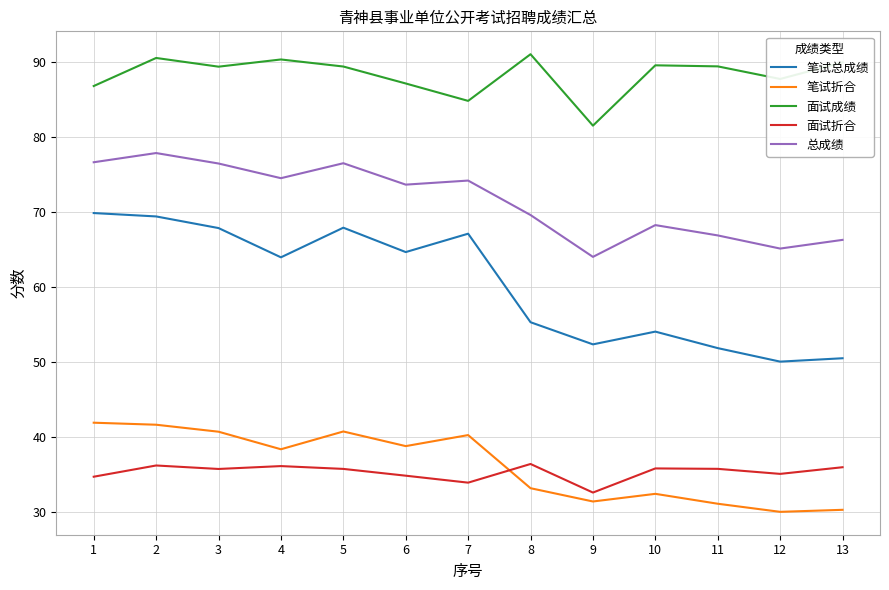

What is the highest value of the 总成绩 series?

77.8